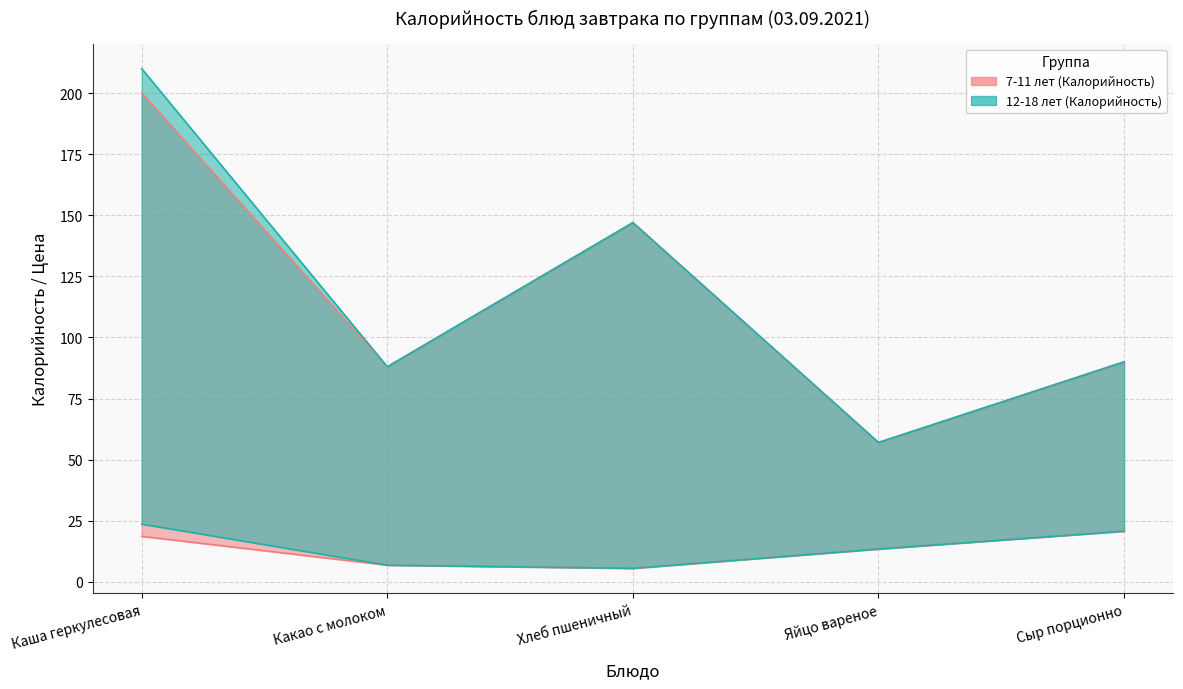

Rank the series by their average value, from lowest to highest.

7-11 лет (Калорийность), 12-18 лет (Калорийность)